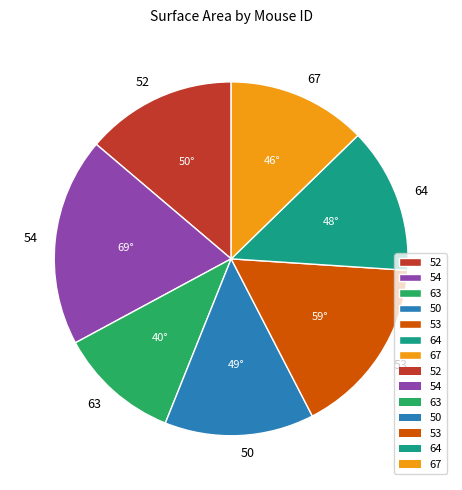

Which slice is the smallest?

63